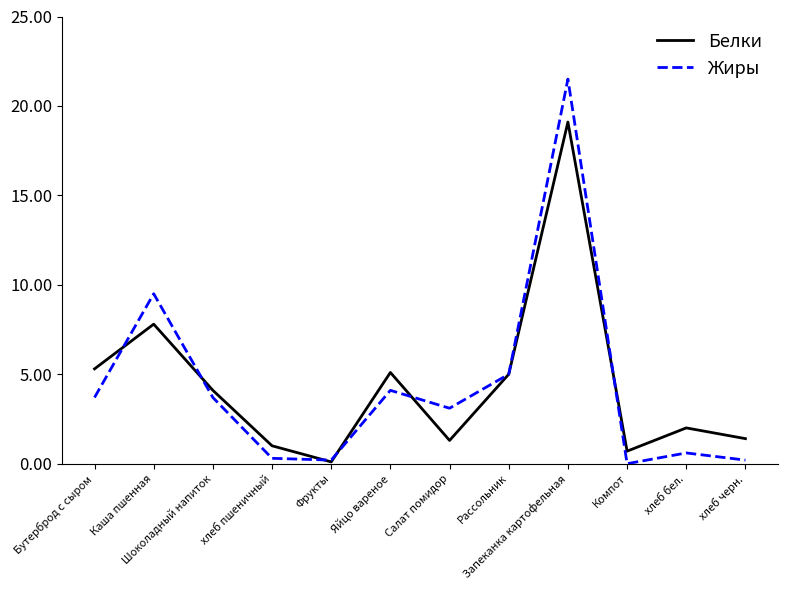

What is the approximate value of Белки at Яйцо вареное?

5.1